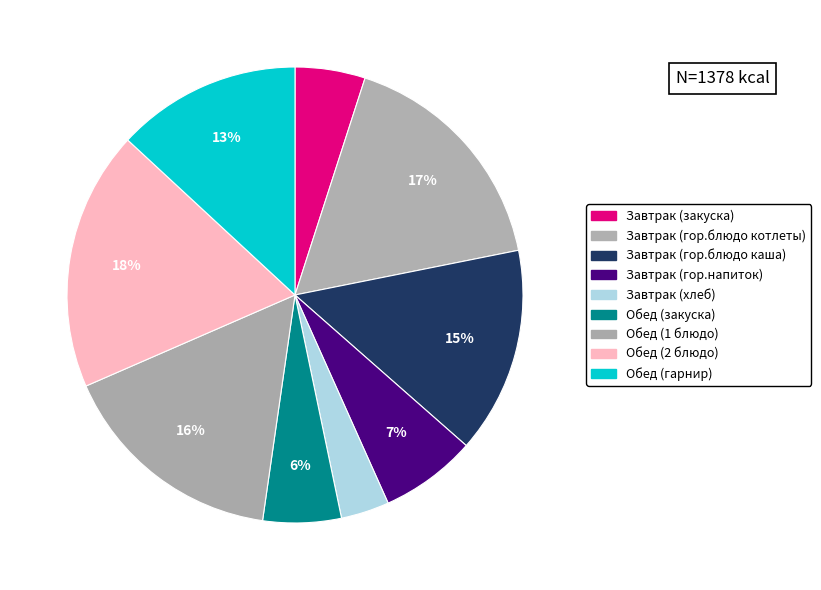

To the nearest percent, what is the difference between the Обед (1 блюдо) and Обед (гарнир) slice percentages?

3%